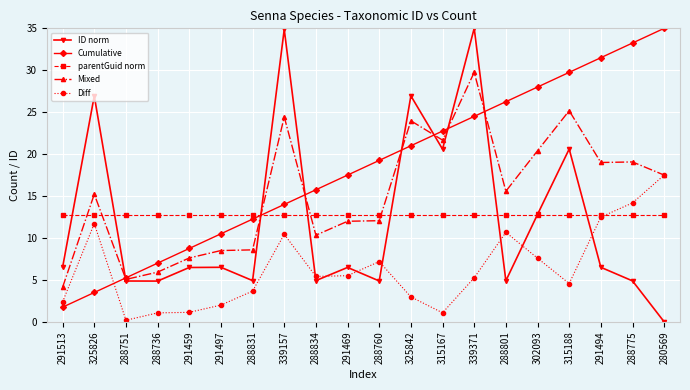

Read the parentGuid norm value at 325826.

12.8